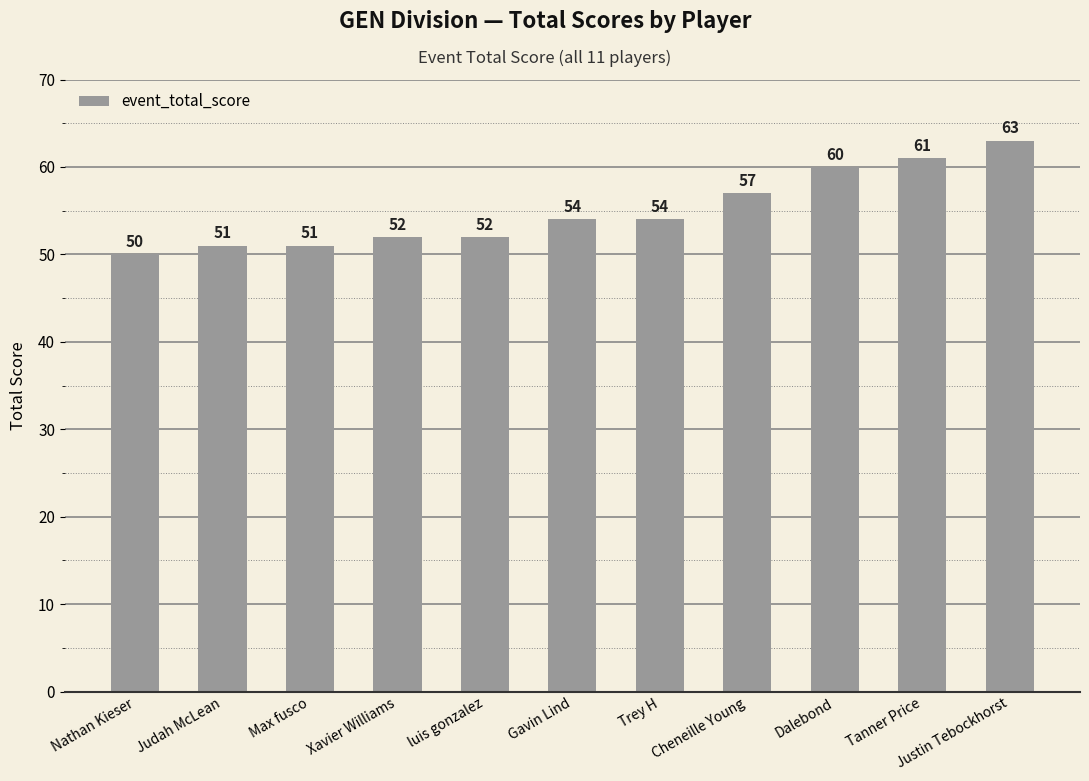

What is the difference between the second highest and second lowest values?

10